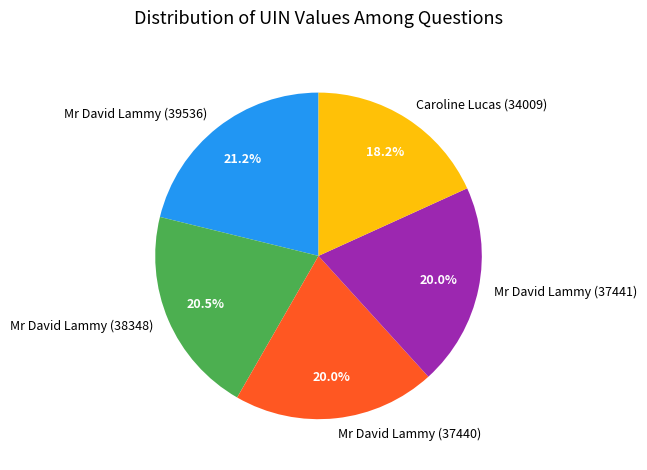

To the nearest percent, what is the average slice percentage?

20%